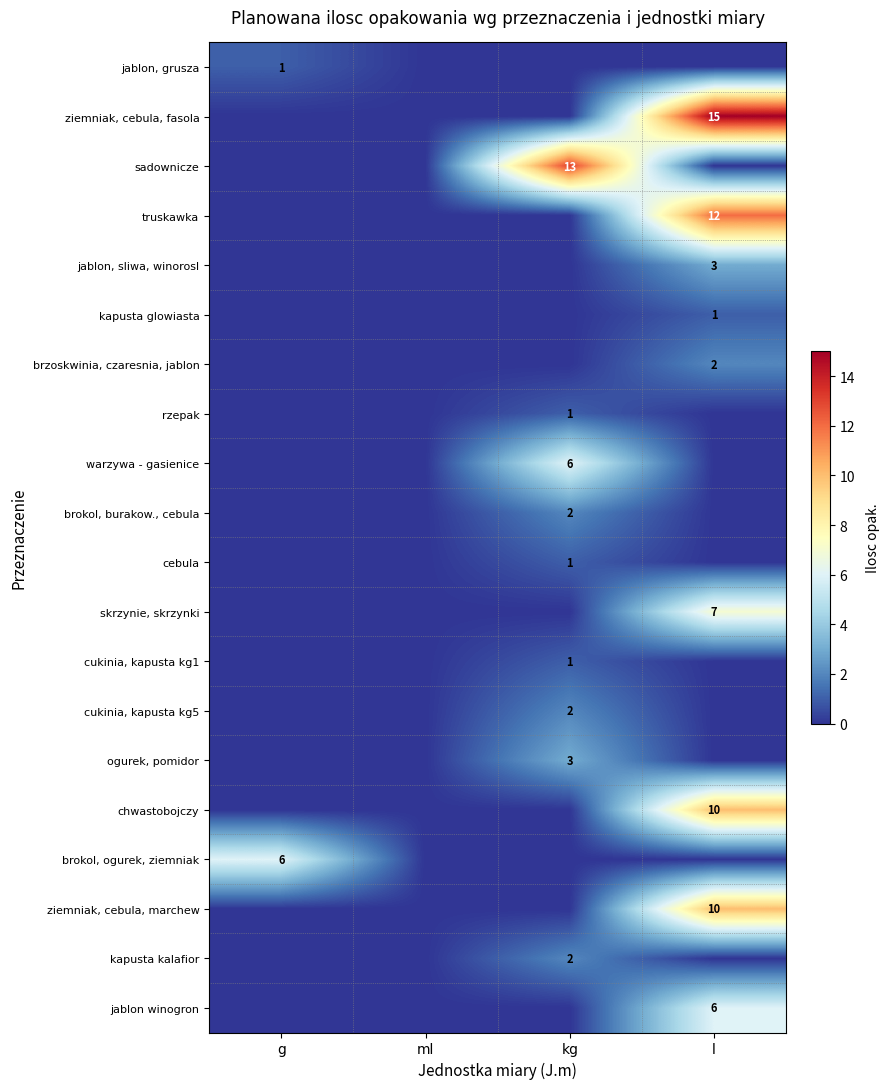

The value of skrzynie, skrzynki at l is 9. True or false?

False